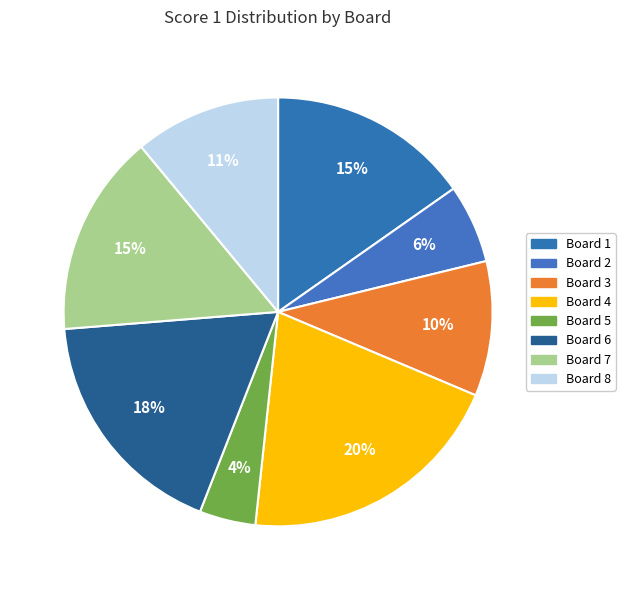

What is the smallest slice in the pie chart?

Board 5